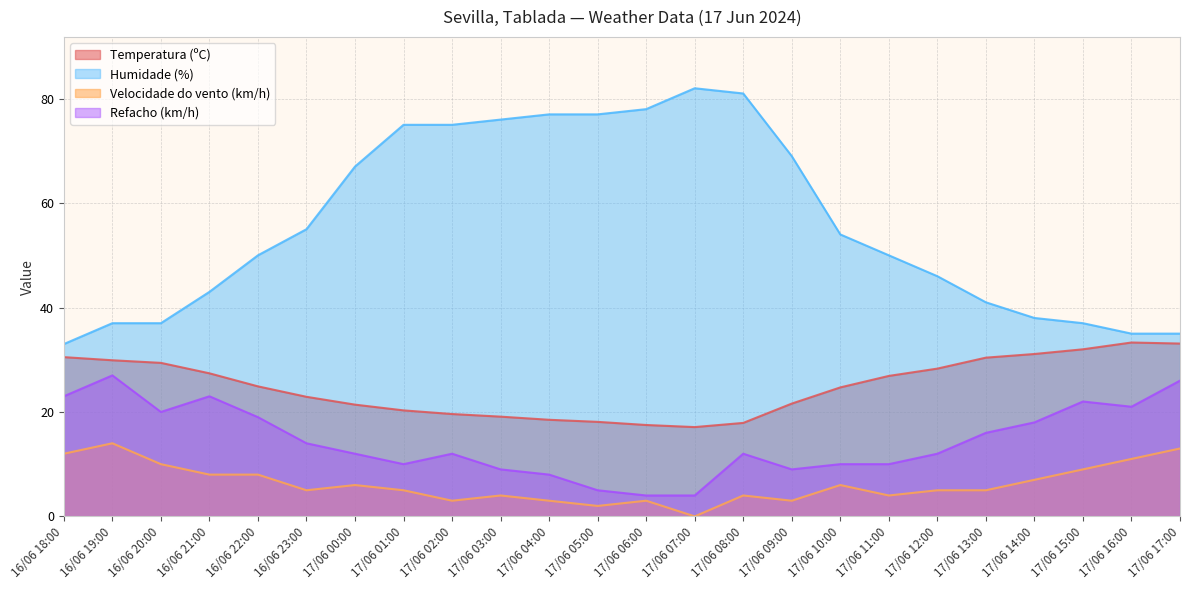

What is the total value across all series at 17/06 11:00?

90.9